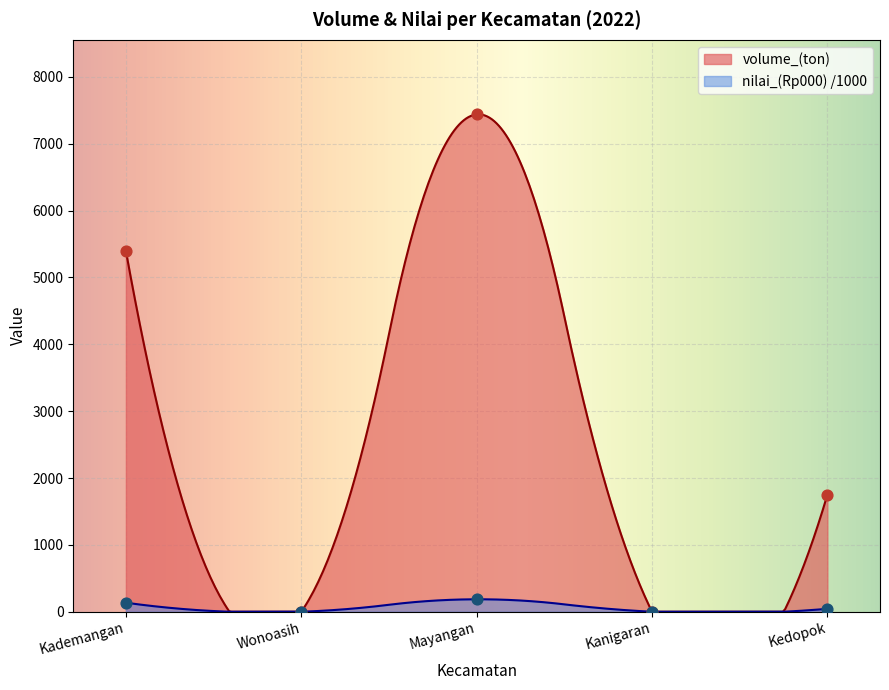

Is the value of nilai_(Rp000) at Wonoasih greater than the value of volume_(ton) at Kademangan?

No